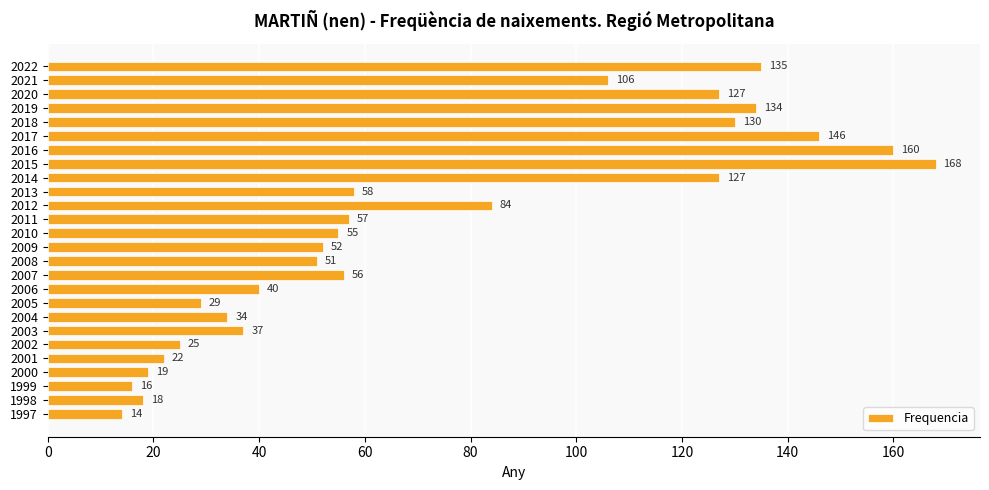

What is the value of the 11th bar from the top?

84